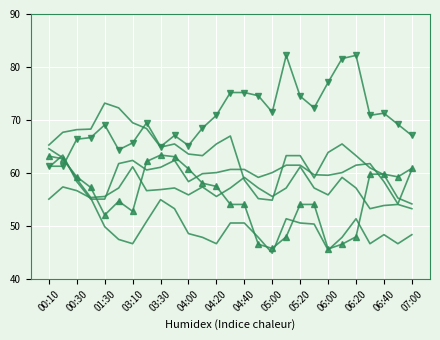

Which category has the lowest value across all series?

05:00